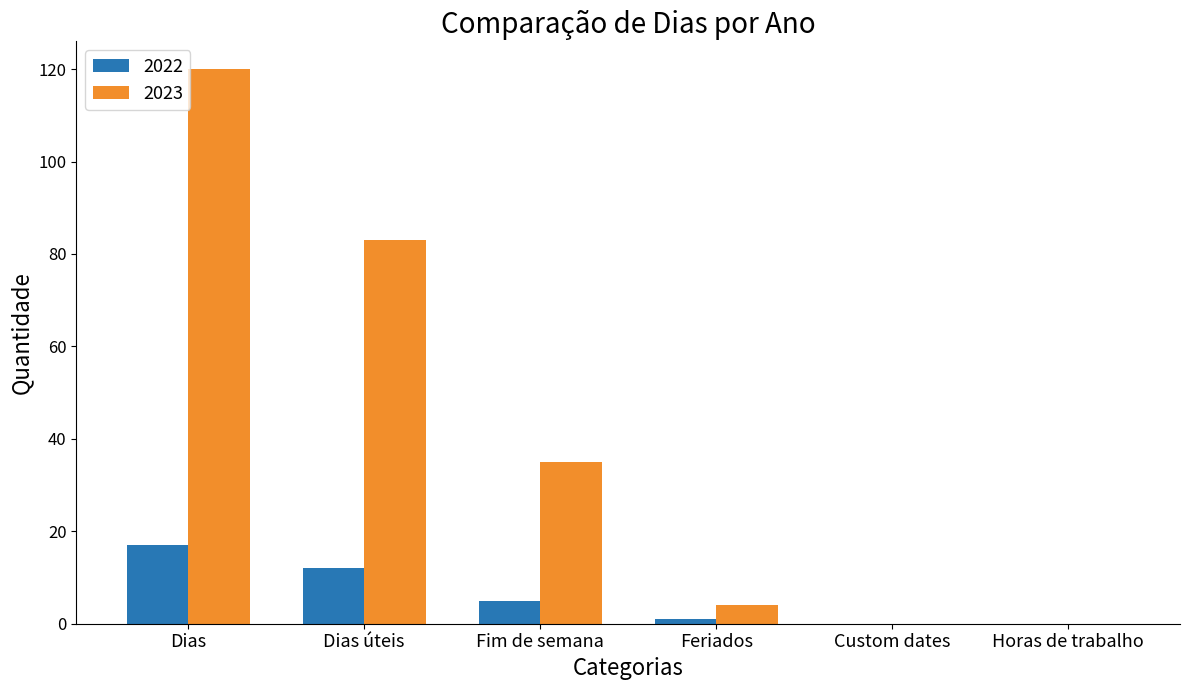

Reading left to right, transcribe all the data shown in this chart.

2022: 17	12	5	1	0	0
2023: 120	83	35	4	0	0